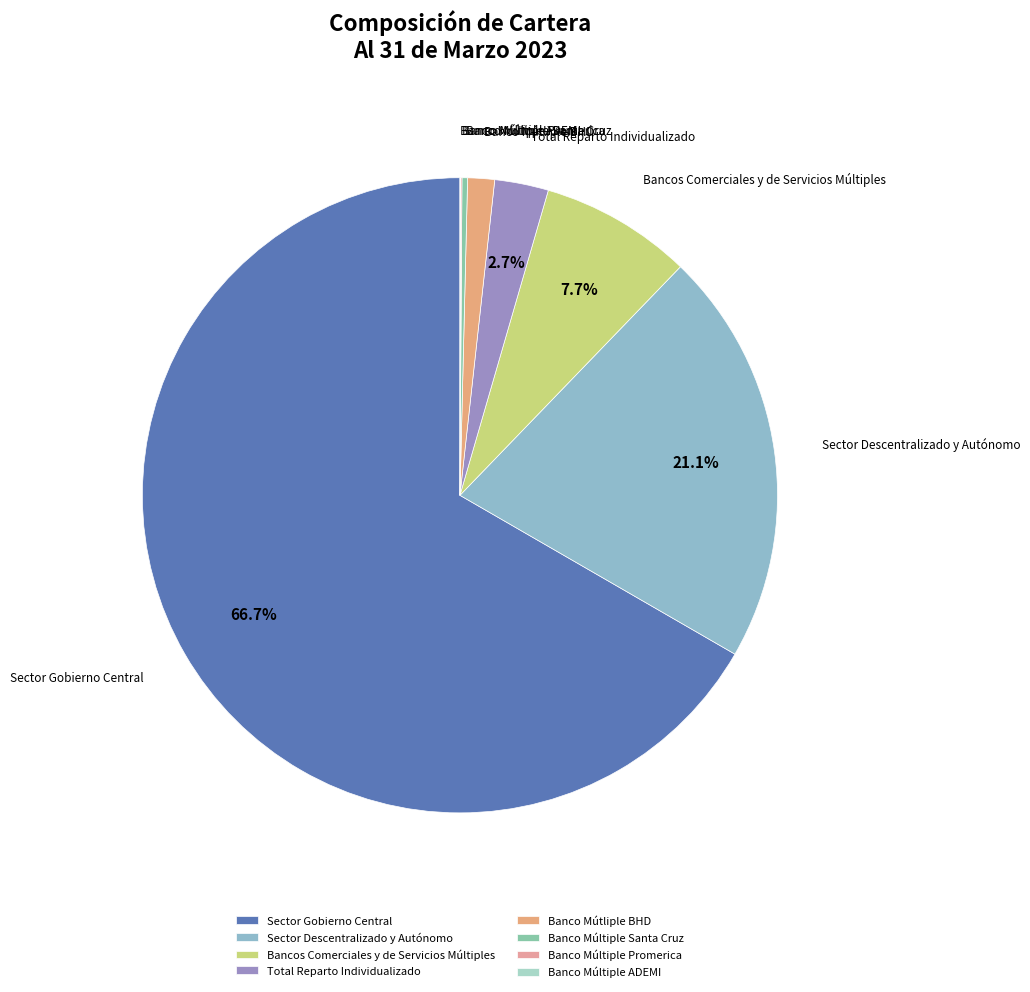

What percentage is NOT represented by Sector Descentralizado y Autónomo?

78.9%